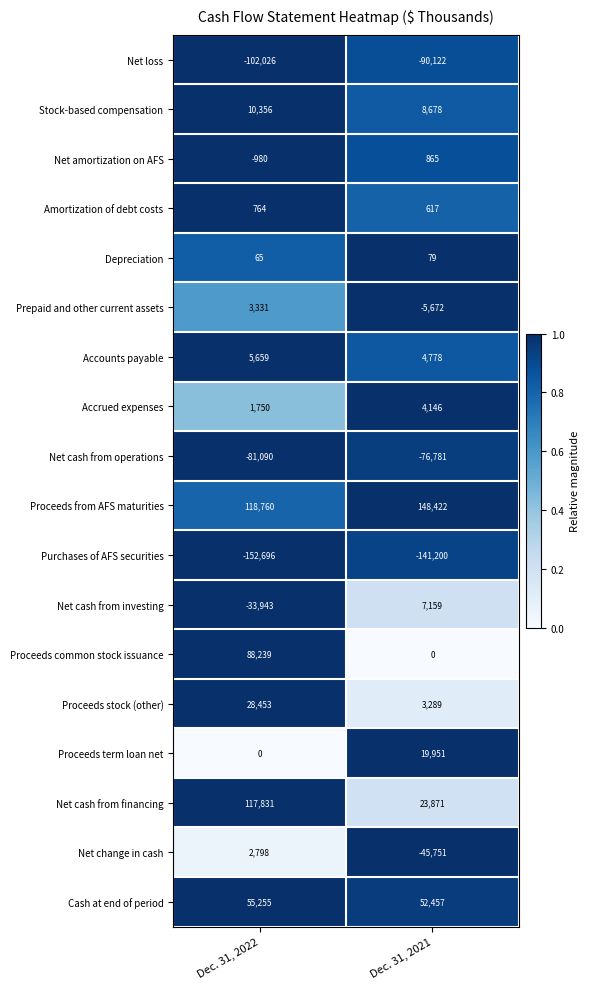

What is the difference between the maximum and minimum values in the Net cash from operations series?

4309